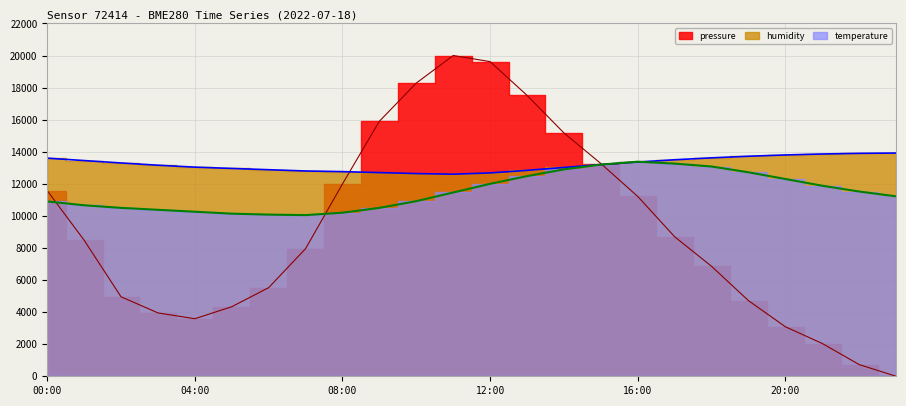

How many distinct data groups are displayed?

3